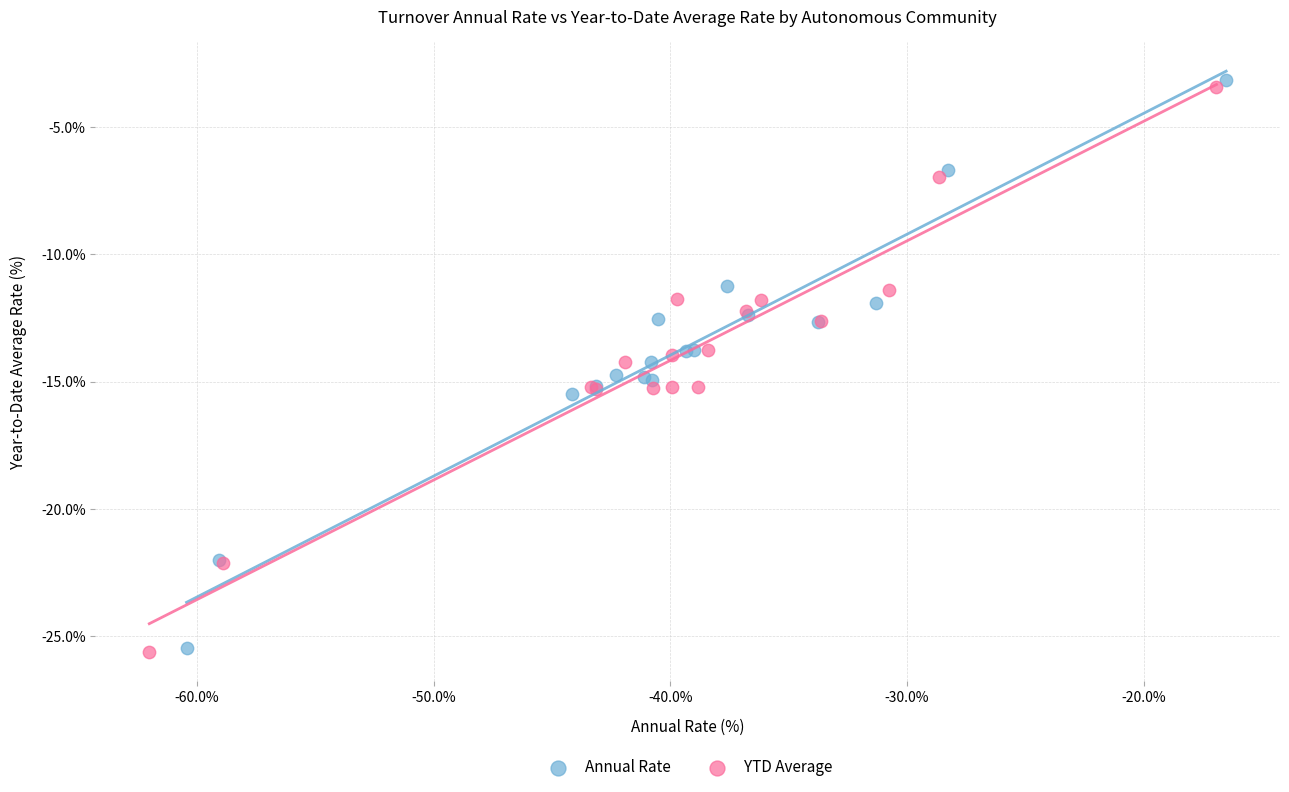

Which series has the largest Y range (max minus min)?

Annual Rate